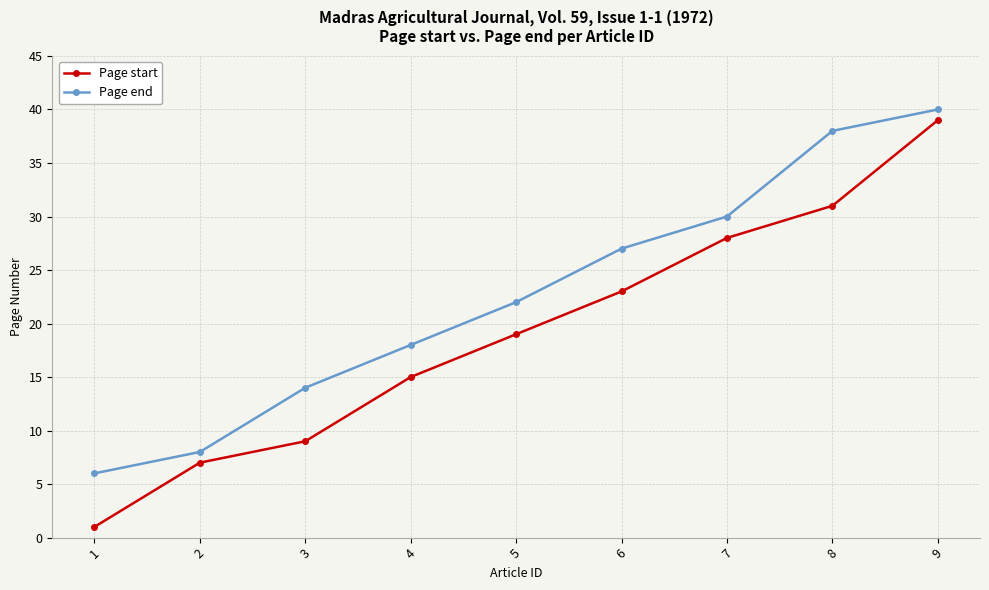

How many lines are shown in the chart?

2